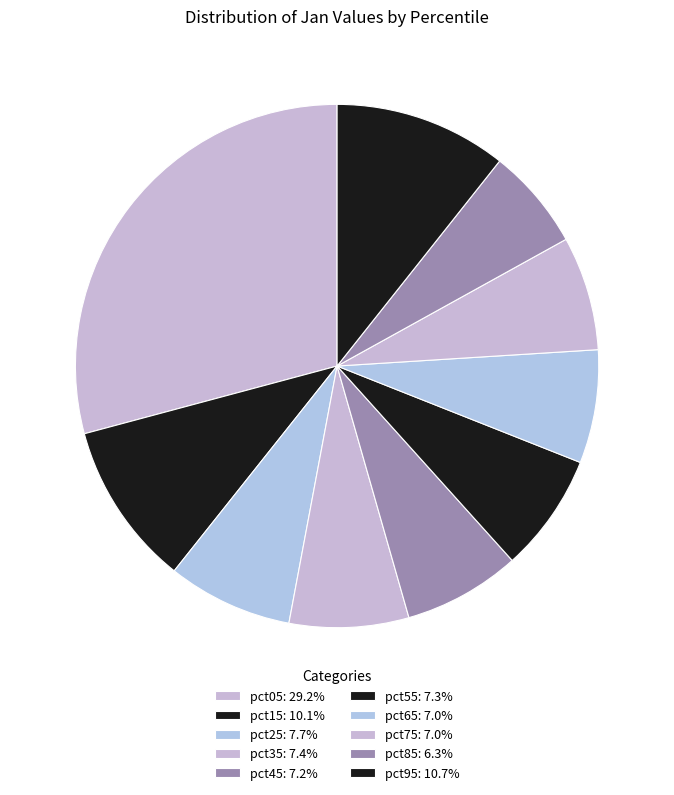

Is there any slice that represents more than half of the pie?

No